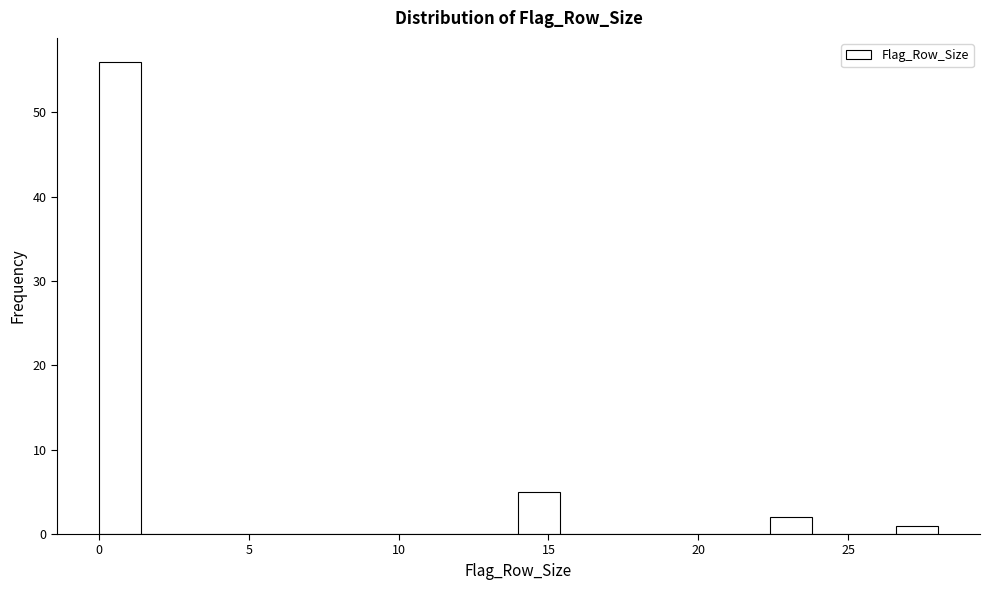

Around what value on the x-axis is the tallest bar? Give the approximate position of its centre, as read against the axis.

0.5